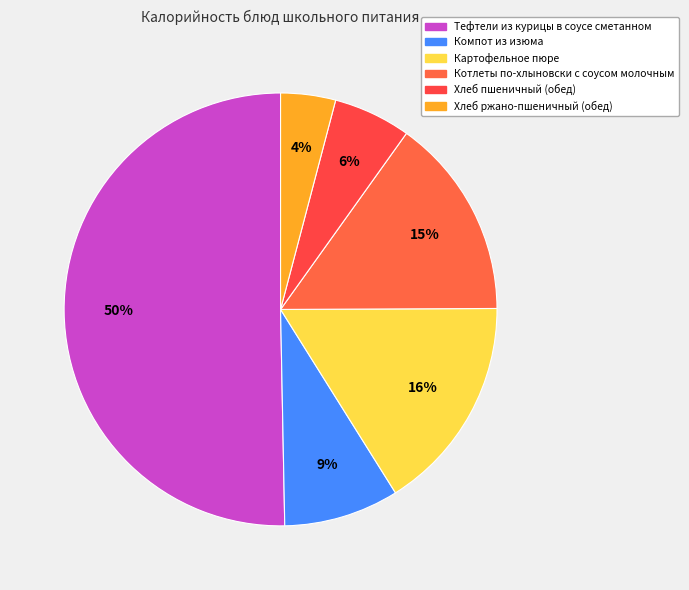

What percentage is the Хлеб ржано-пшеничный (обед) slice, to the nearest percent?

4%